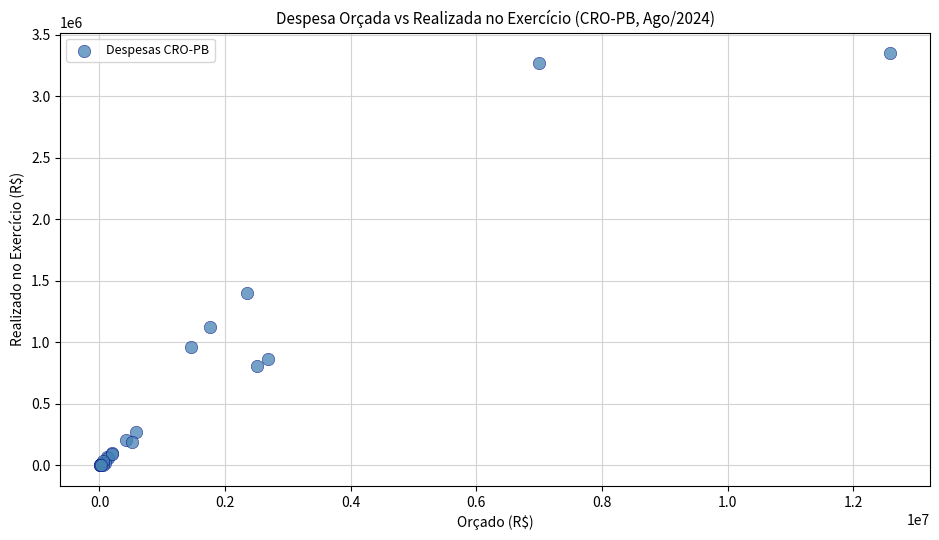

What Y value in the scatter plot is closest to 1675057?

1397891.2